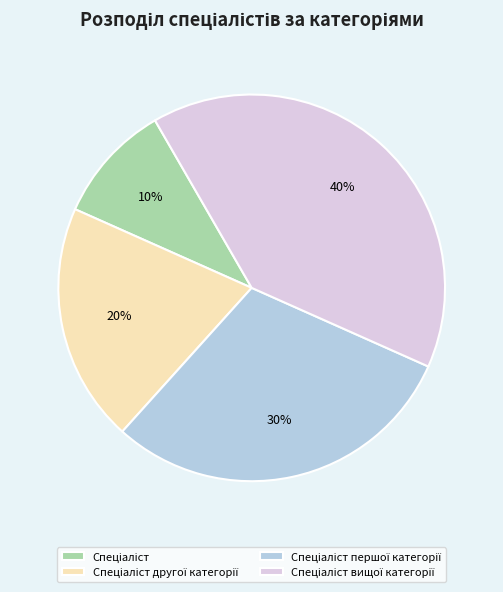

Is there any slice that represents more than half of the pie?

No